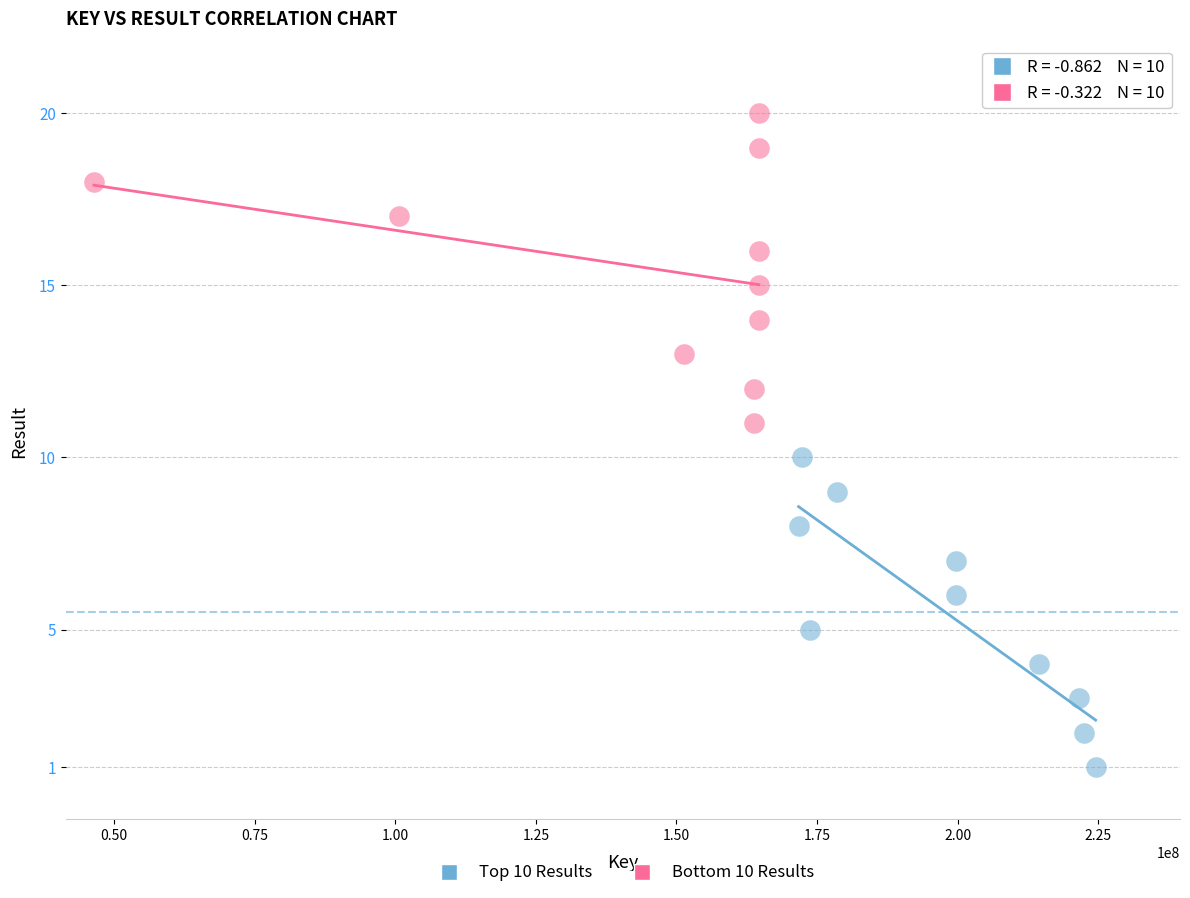

Which series reaches the minimum Y coordinate?

Top 10 Results